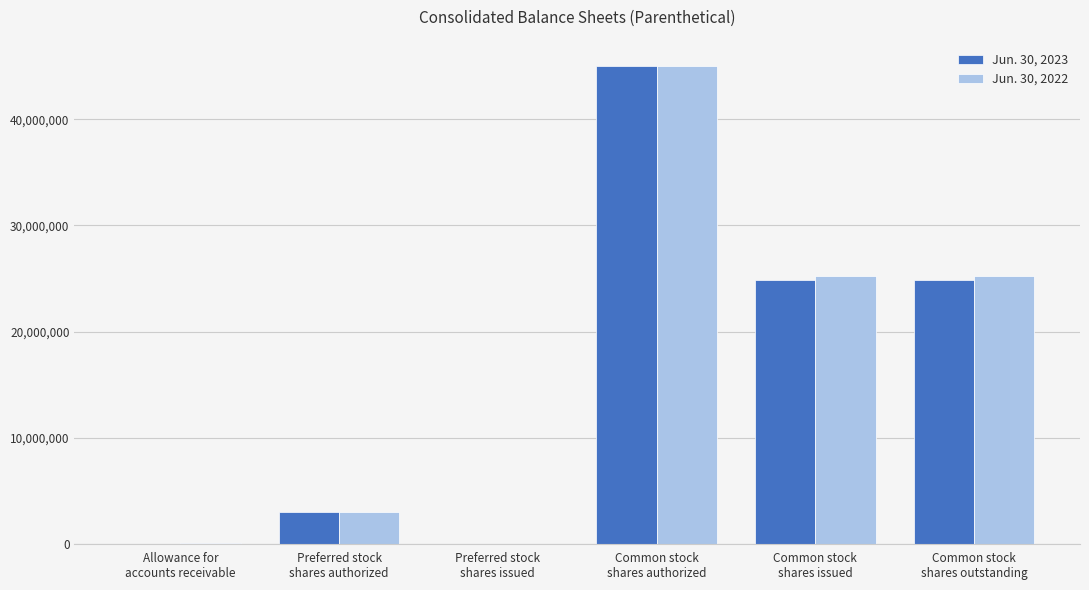

Which series changed the most between Common stock
shares issued and Common stock
shares outstanding?

Jun. 30, 2023